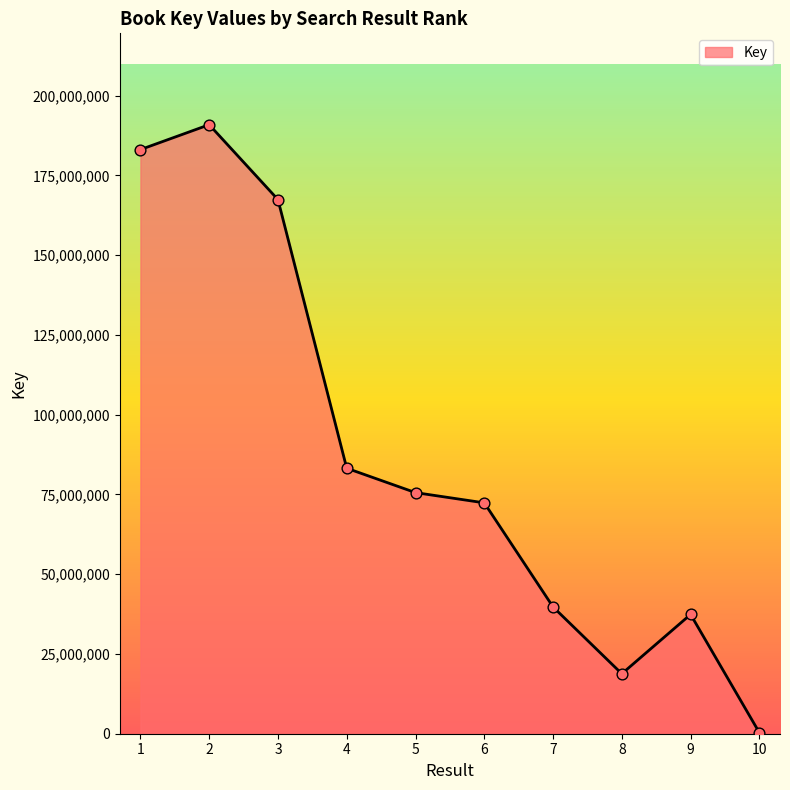

Which has a higher value, 5 or 2?

2